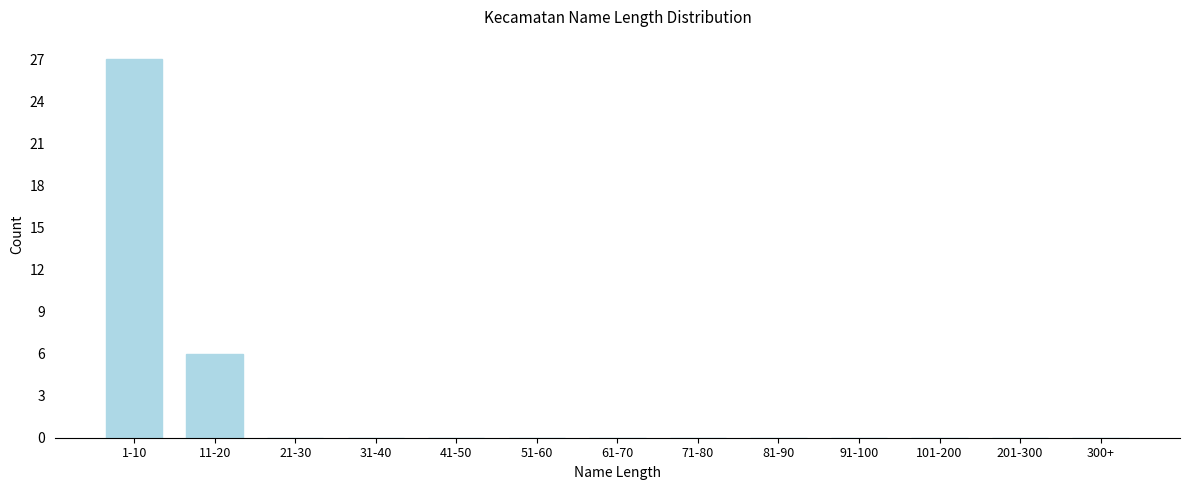

Reading right to left, list all the values displayed in this chart.

300+=0	201-300=0	101-200=0	91-100=0	81-90=0	71-80=0	61-70=0	51-60=0	41-50=0	31-40=0	21-30=0	11-20=6	1-10=27